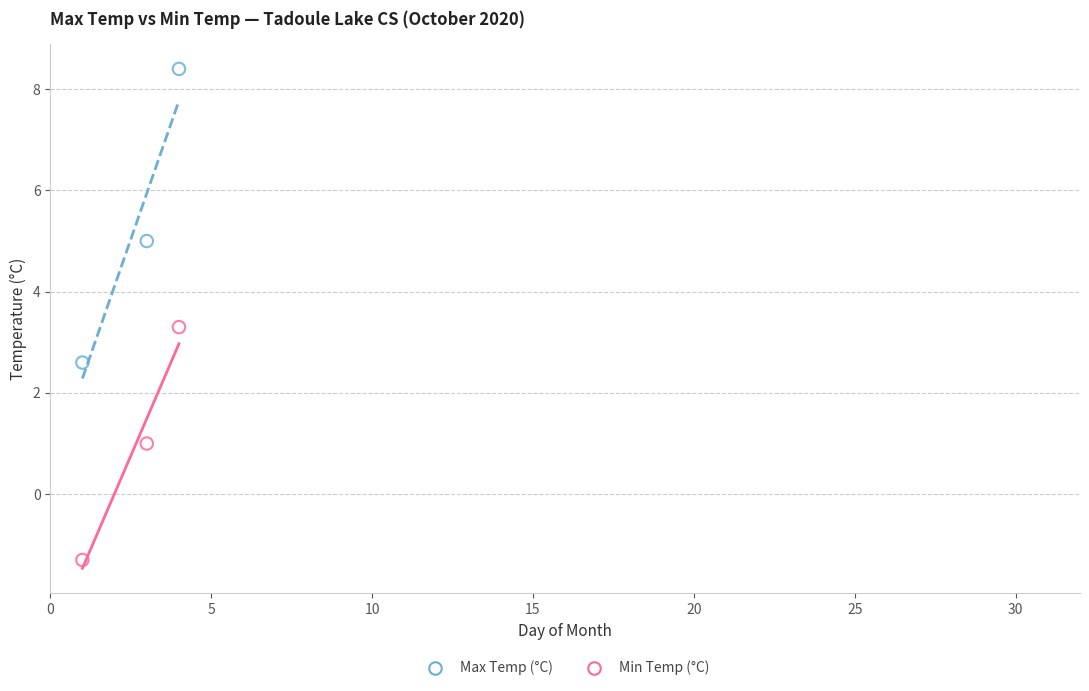

In the Min Temp (°C) series, what Y value is closest to 0?

1.0